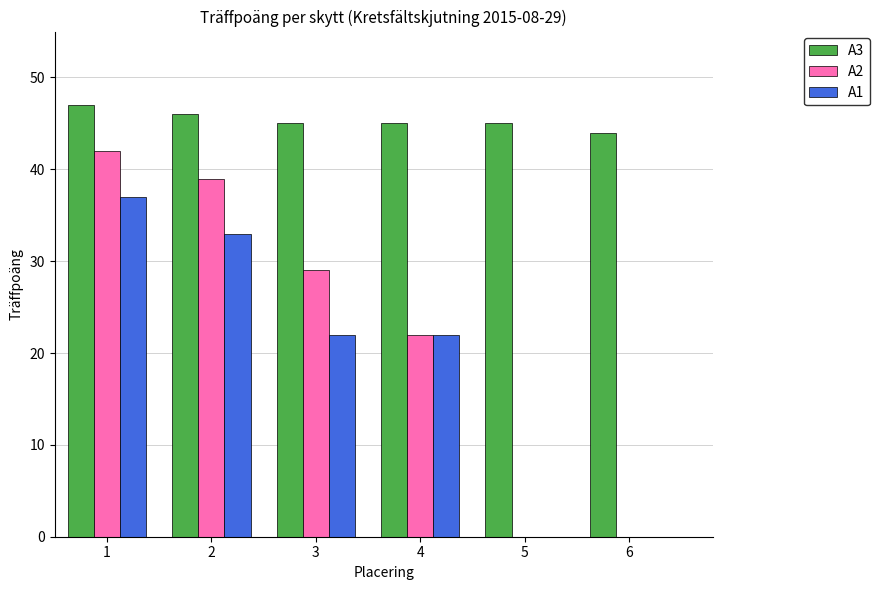

What is the sum of all A3 values?

272